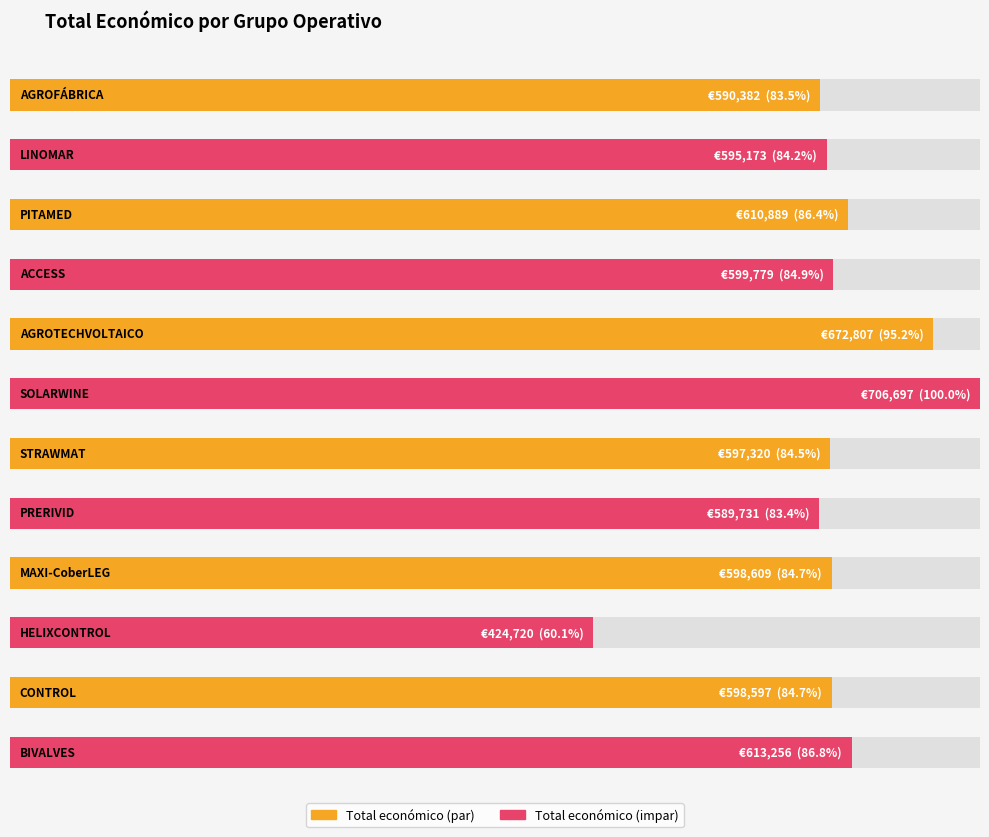

What is the change in value from ACCESS to CONTROL?

-1182